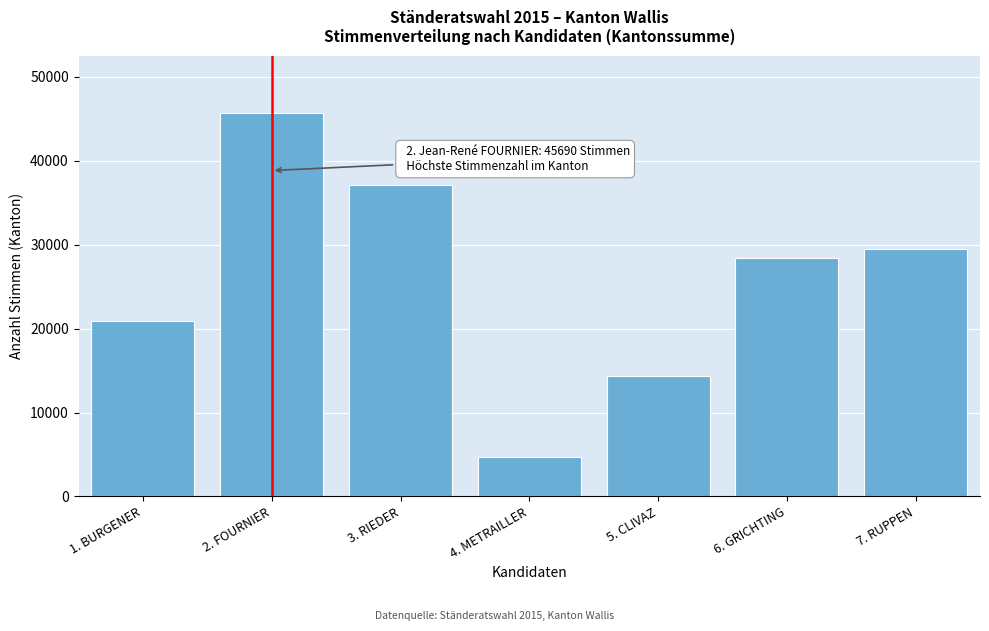

Reading left to right, transcribe all the data shown in this chart.

1. BURGENER=20942	2. FOURNIER=45690	3. RIEDER=37100	4. METRAILLER=4721	5. CLIVAZ=14369	6. GRICHTING=28357	7. RUPPEN=29539